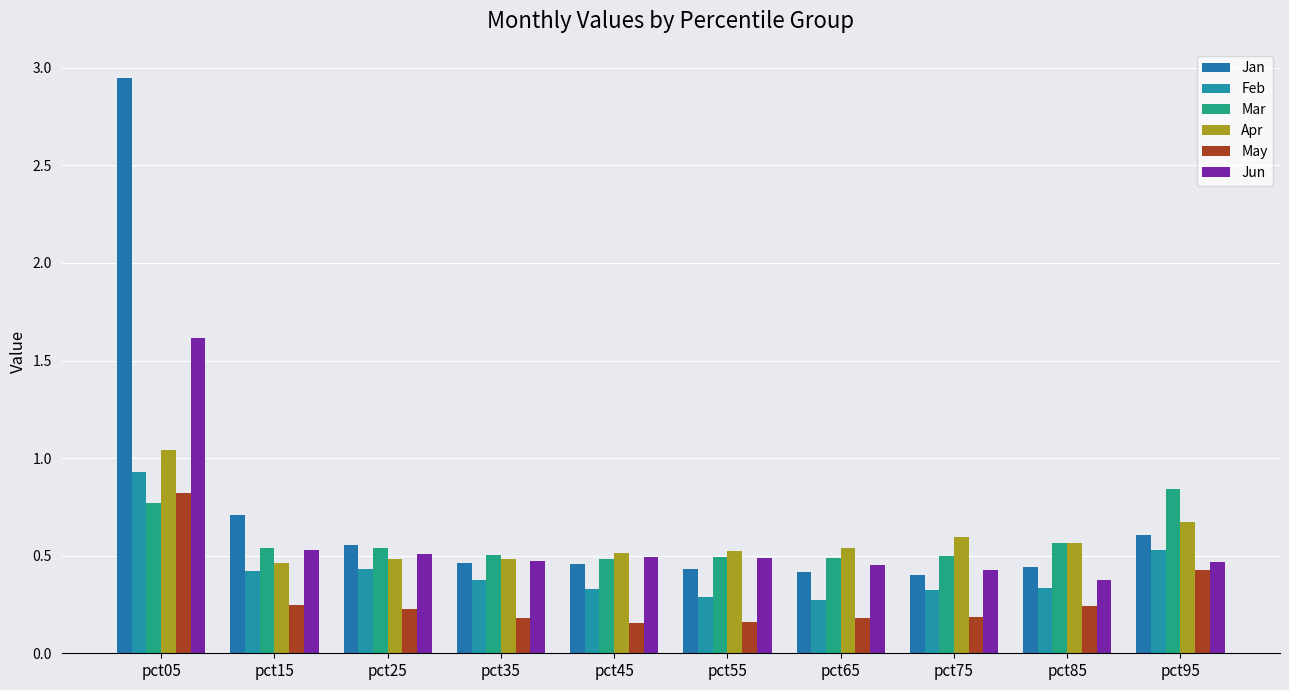

How many groups of bars are there?

10